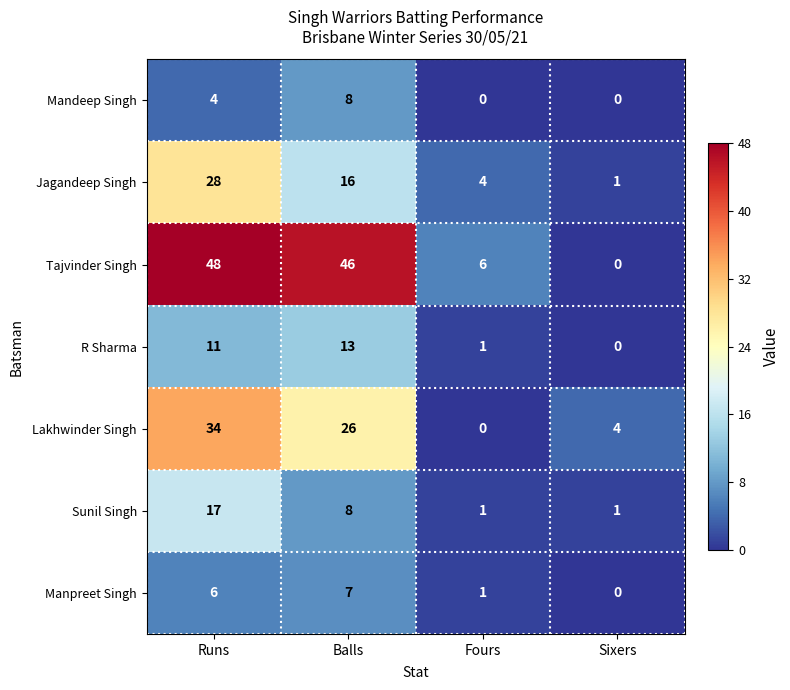

The value of Manpreet Singh at Runs is 6. True or false?

True